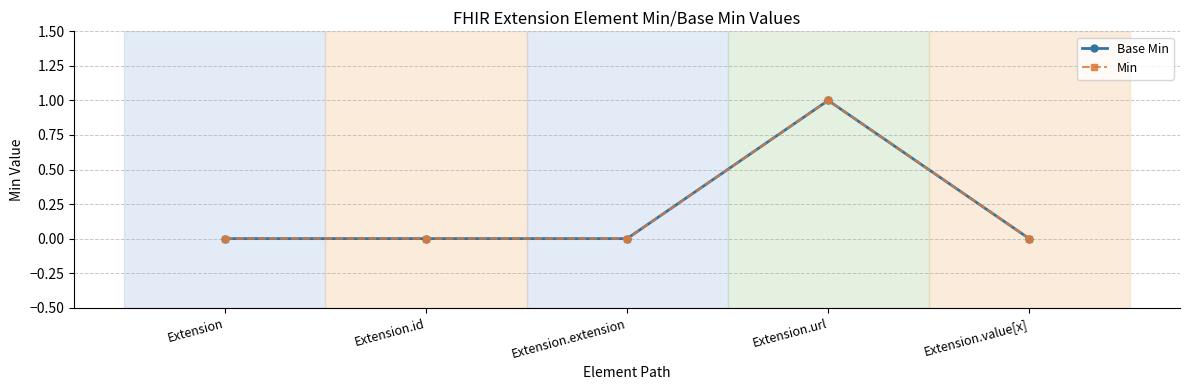

What is the maximum value shown in the chart?

1